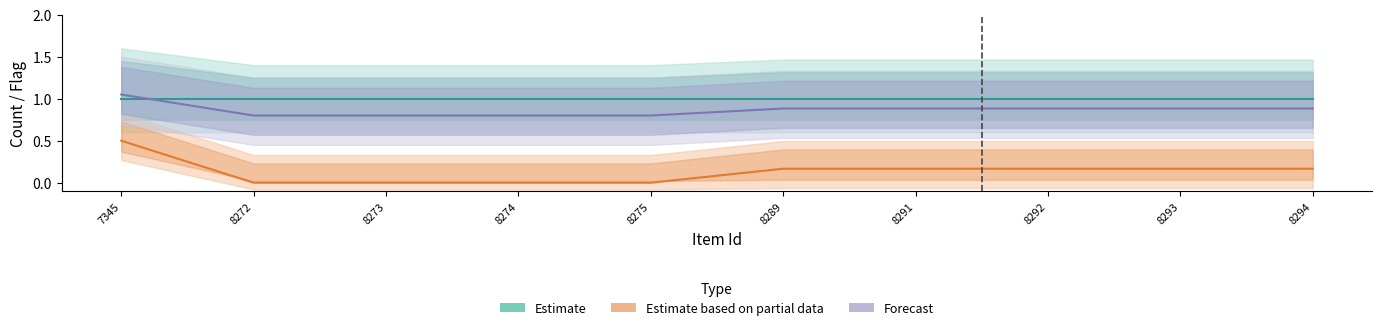

What are all the series names shown in the legend?

Estimate, Estimate based on partial data, Forecast